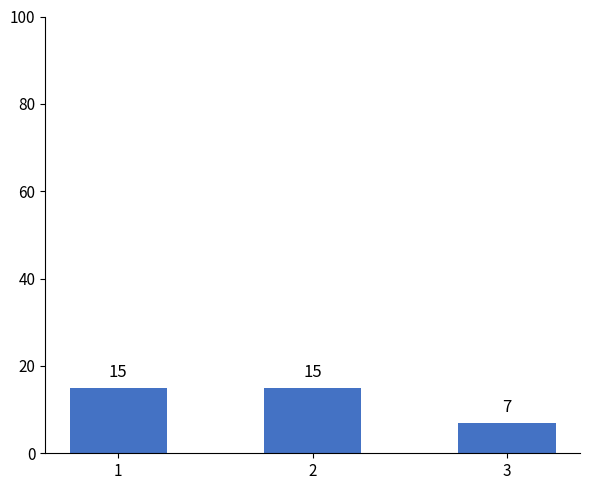

What is the greatest value displayed?

15